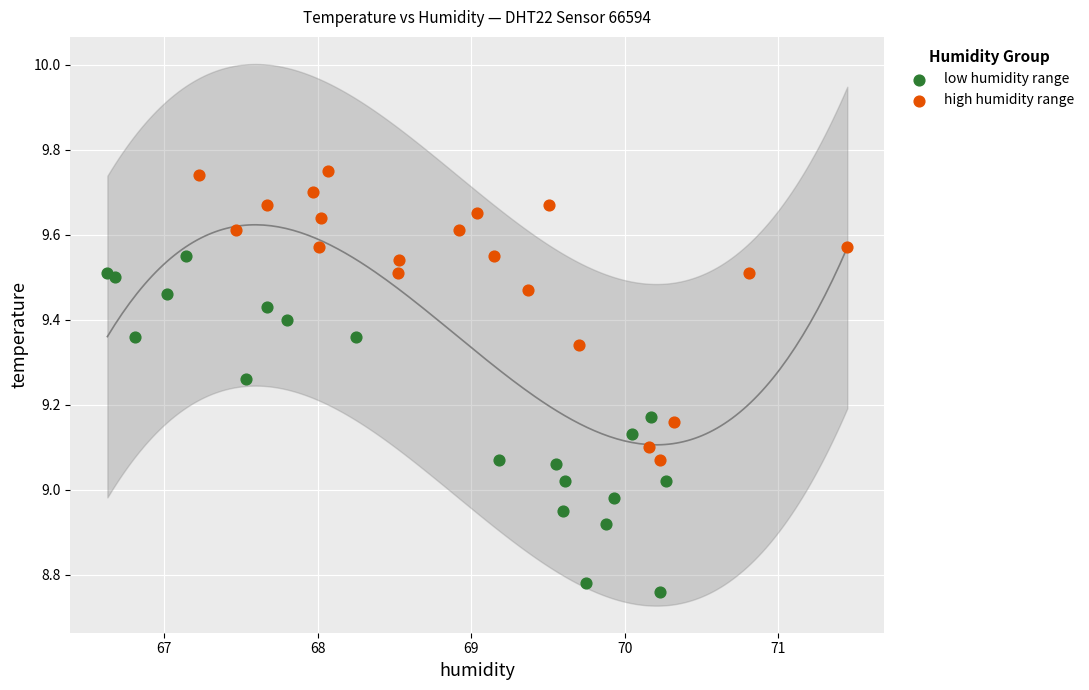

Which series contains the lowest Y value?

low humidity range